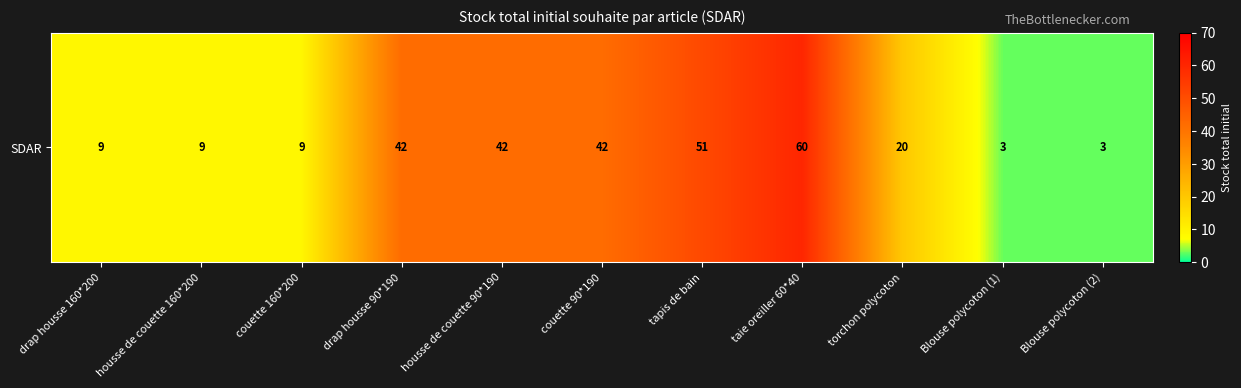

What is the change in value from taie oreiller 60*40 to torchon polycoton?

-40